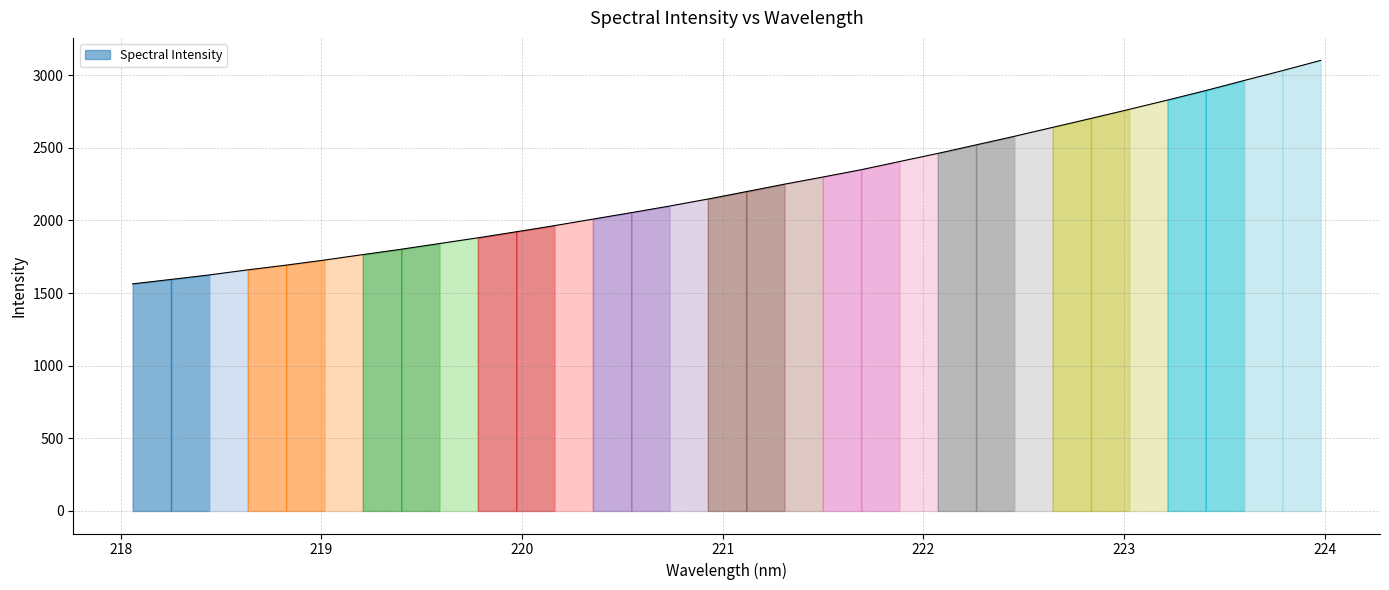

List the labels in order of value, smallest first.

218.0596, 218.2508, 218.442, 218.6332, 218.8244, 219.0156, 219.2067, 219.3979, 219.589, 219.7801, 219.9712, 220.1623, 220.3533, 220.5444, 220.7354, 220.9264, 221.1174, 221.3083, 221.4993, 221.6902, 221.8812, 222.0721, 222.263, 222.4538, 222.6447, 222.8355, 223.0264, 223.2172, 223.408, 223.5987, 223.7895, 223.9802